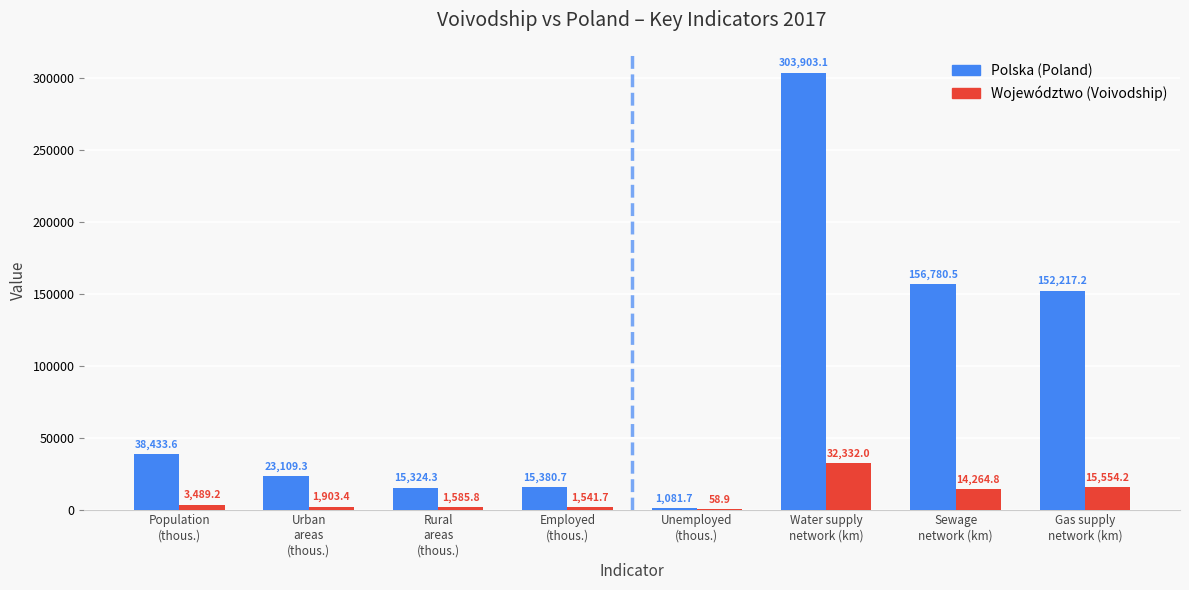

What is the sum of all Polska (Poland) values?

706230.4